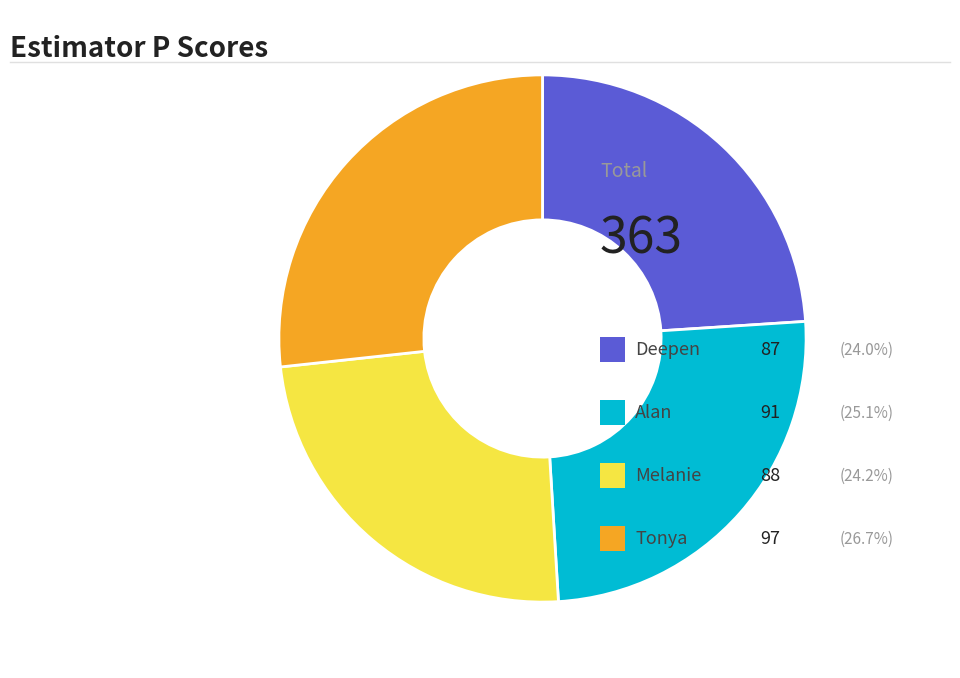

Is there a majority slice in this chart?

No